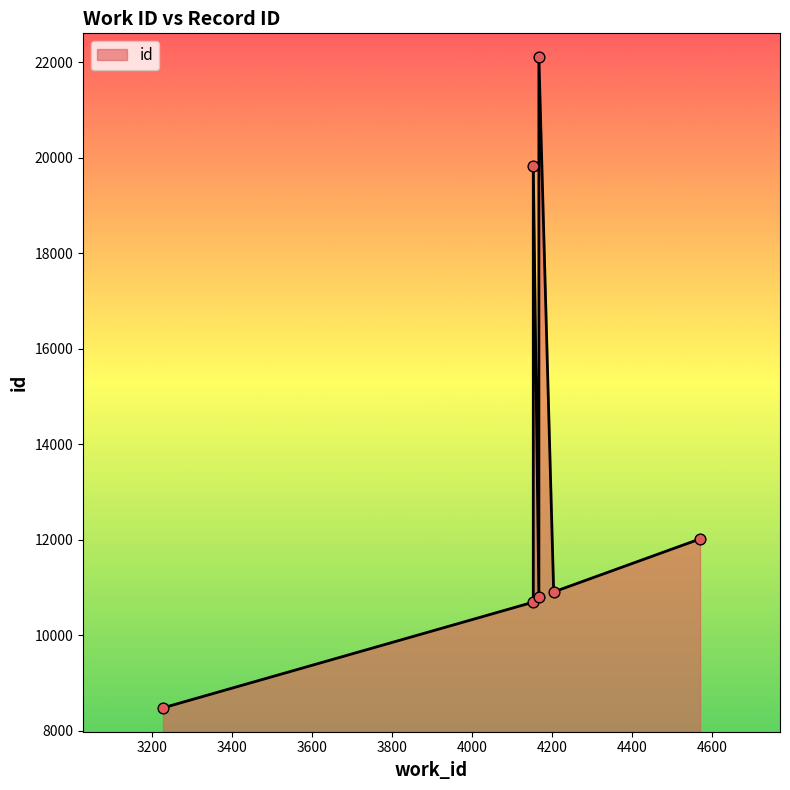

What is the change in value from 3227 to 4167?

+13627